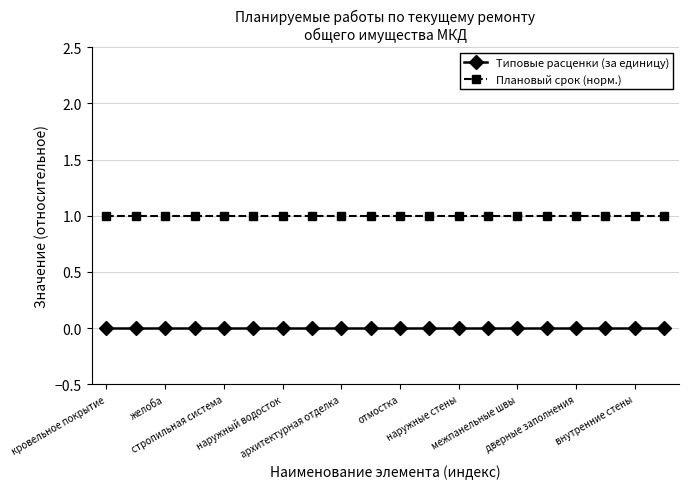

How many categories are shown in the chart?

20